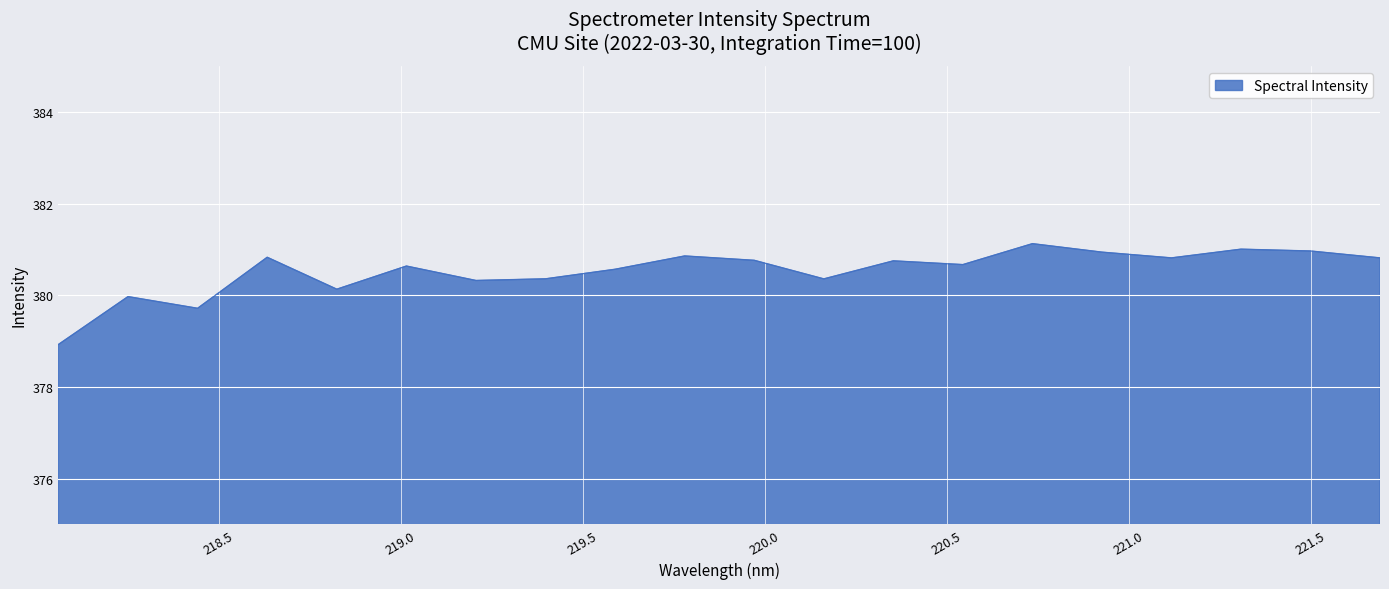

What is the minimum value shown in the chart?

378.9